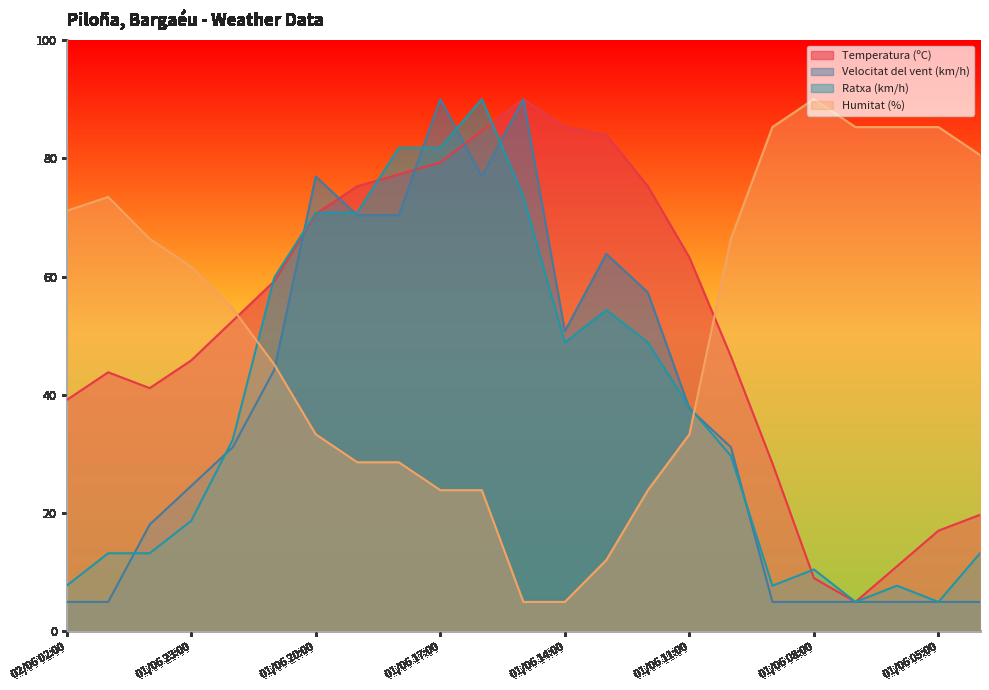

How many lines are shown in the chart?

4